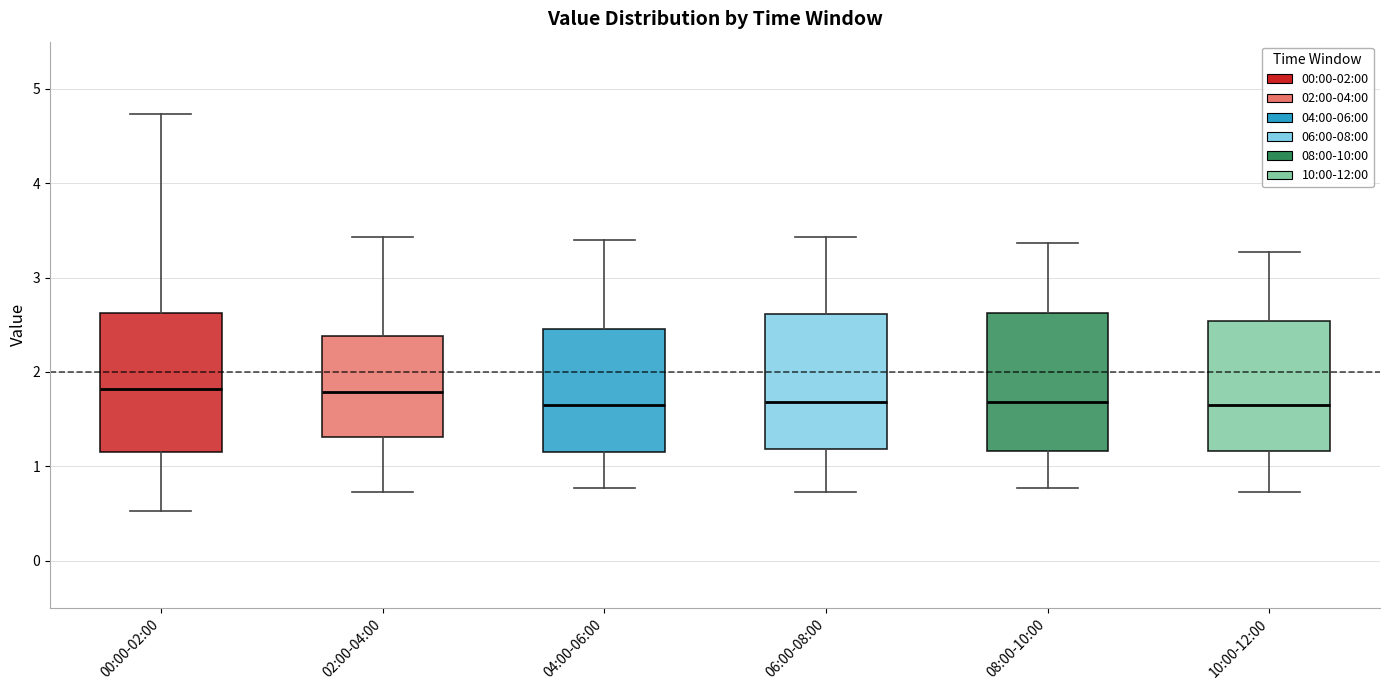

Reading left to right, read every box against the y-axis: the position of its median line, the range the box covers, and the ends of its whiskers. The values are not printed on the chart, so give them approximately, as read against the axis.

00:00-02:00: median 1.8, box 1.2 to 2.6, whiskers 0.5 to 4.7
02:00-04:00: median 1.8, box 1.3 to 2.4, whiskers 0.7 to 3.4
04:00-06:00: median 1.7, box 1.2 to 2.5, whiskers 0.8 to 3.4
06:00-08:00: median 1.7, box 1.2 to 2.6, whiskers 0.7 to 3.4
08:00-10:00: median 1.7, box 1.2 to 2.6, whiskers 0.8 to 3.4
10:00-12:00: median 1.7, box 1.2 to 2.5, whiskers 0.7 to 3.3